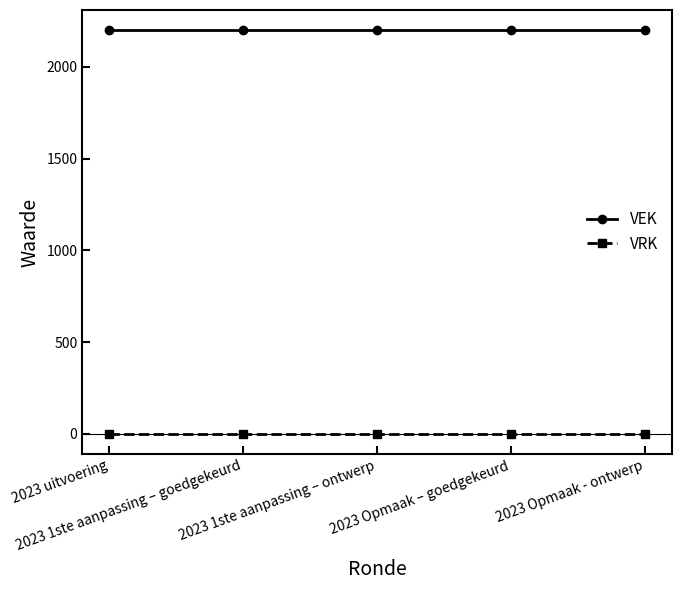

Reading left to right, transcribe all the data shown in this chart.

VEK: 2023 uitvoering=2200	2023 1ste aanpassing – goedgekeurd=2200	2023 1ste aanpassing – ontwerp=2200	2023 Opmaak – goedgekeurd=2200	2023 Opmaak - ontwerp=2200
VRK: 2023 uitvoering=0	2023 1ste aanpassing – goedgekeurd=0	2023 1ste aanpassing – ontwerp=0	2023 Opmaak – goedgekeurd=0	2023 Opmaak - ontwerp=0